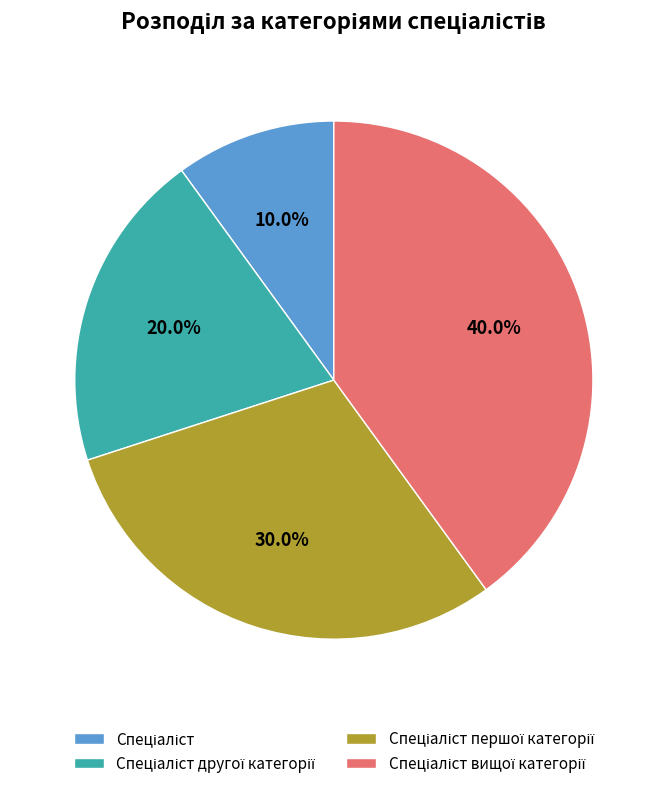

Is there a majority slice in this chart?

No